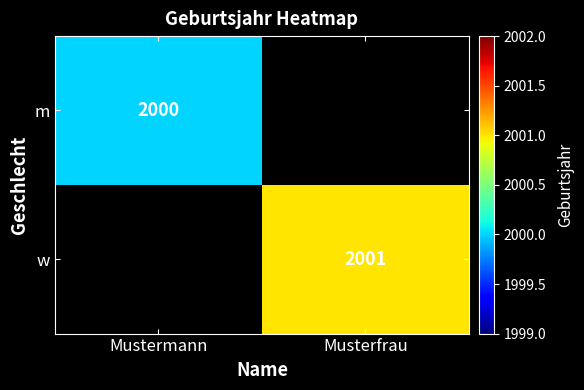

The w series shows 3515 at Musterfrau. True or false?

False